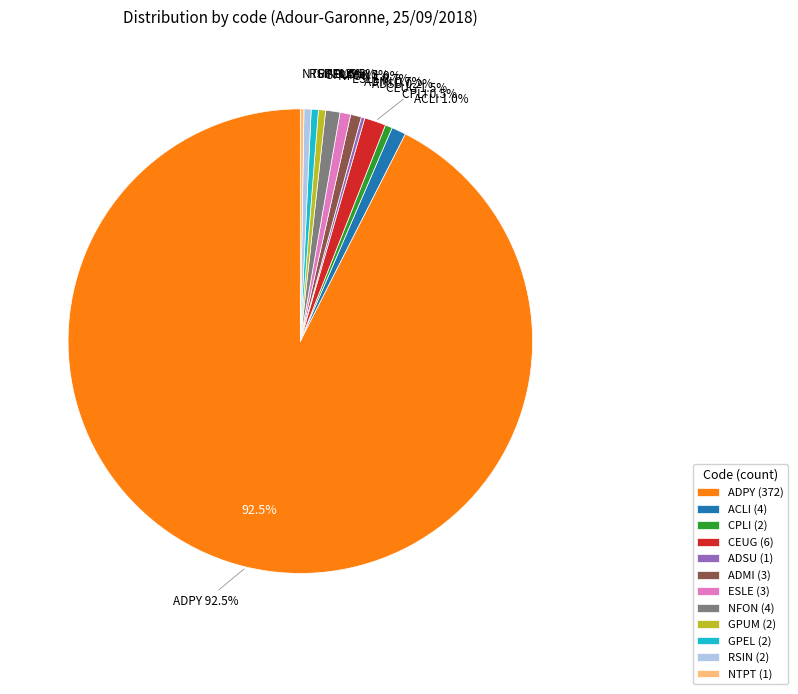

What is the largest slice in the pie chart?

ADPY